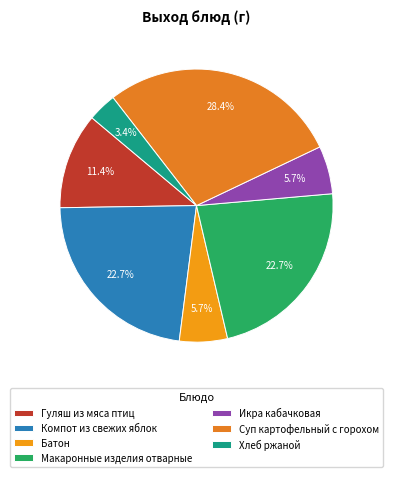

Count the number of slices in the pie.

7